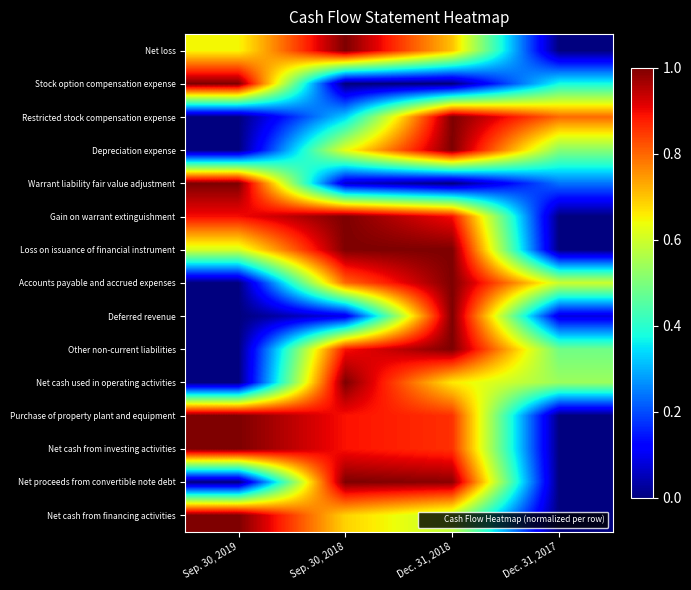

How many series are shown in this chart?

15